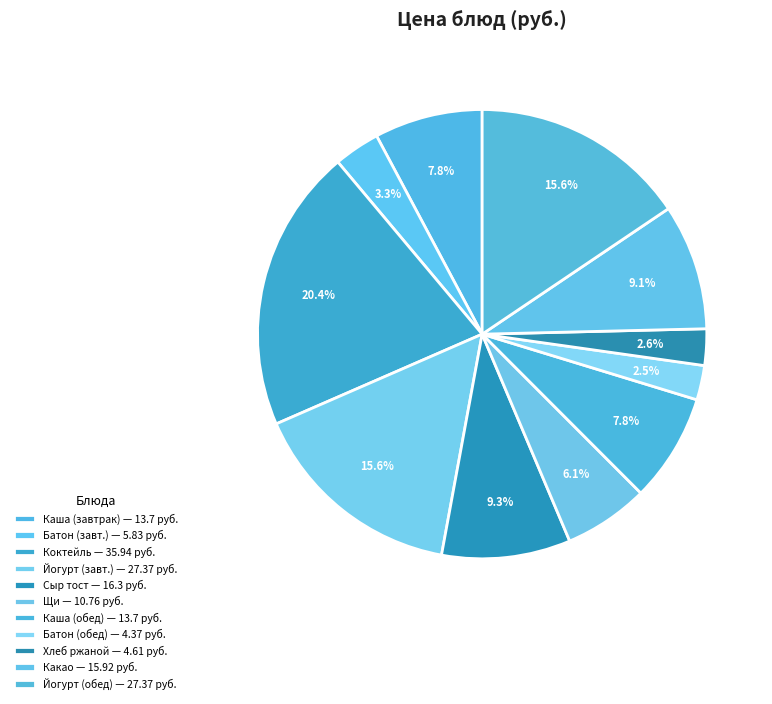

Count the number of slices in the pie.

11